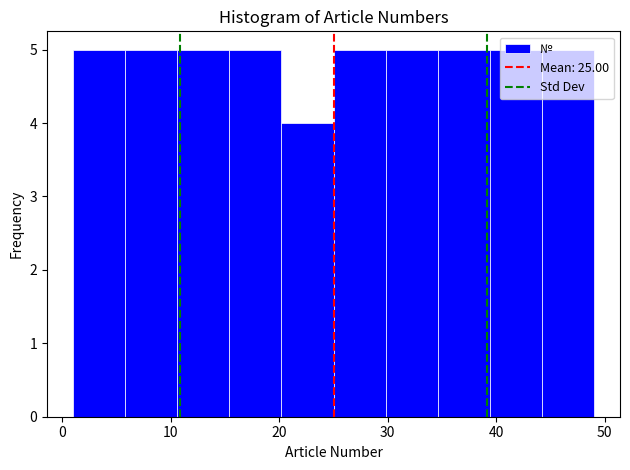

How tall is the bar that spans 25.0 to 29.8 on the x-axis? Neither the bar edges nor the heights are printed on the chart, so give them approximately, as read against the axes.

5